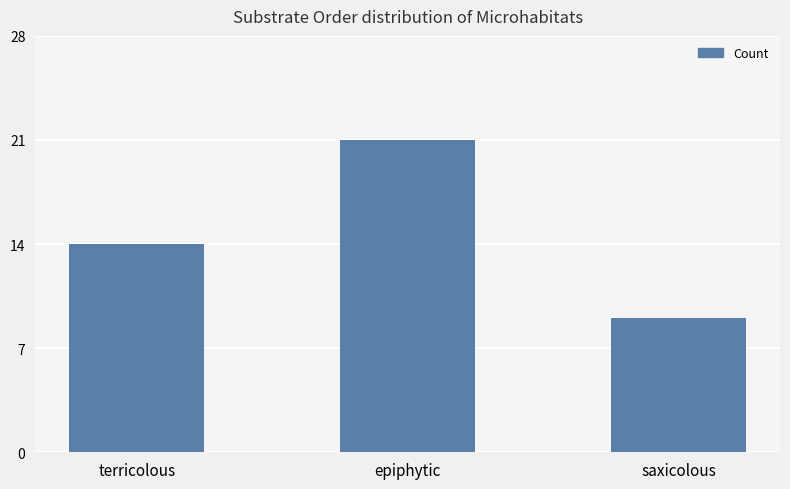

At which category does the chart reach its peak across all series?

epiphytic